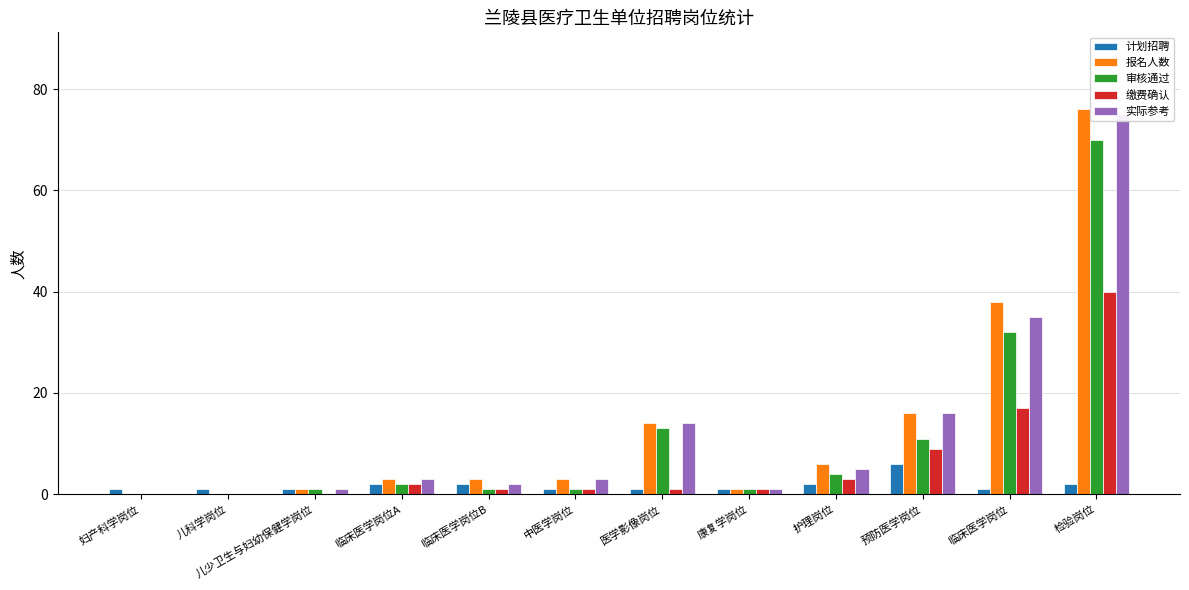

At which label is 审核通过 closest to 35?

临床医学岗位